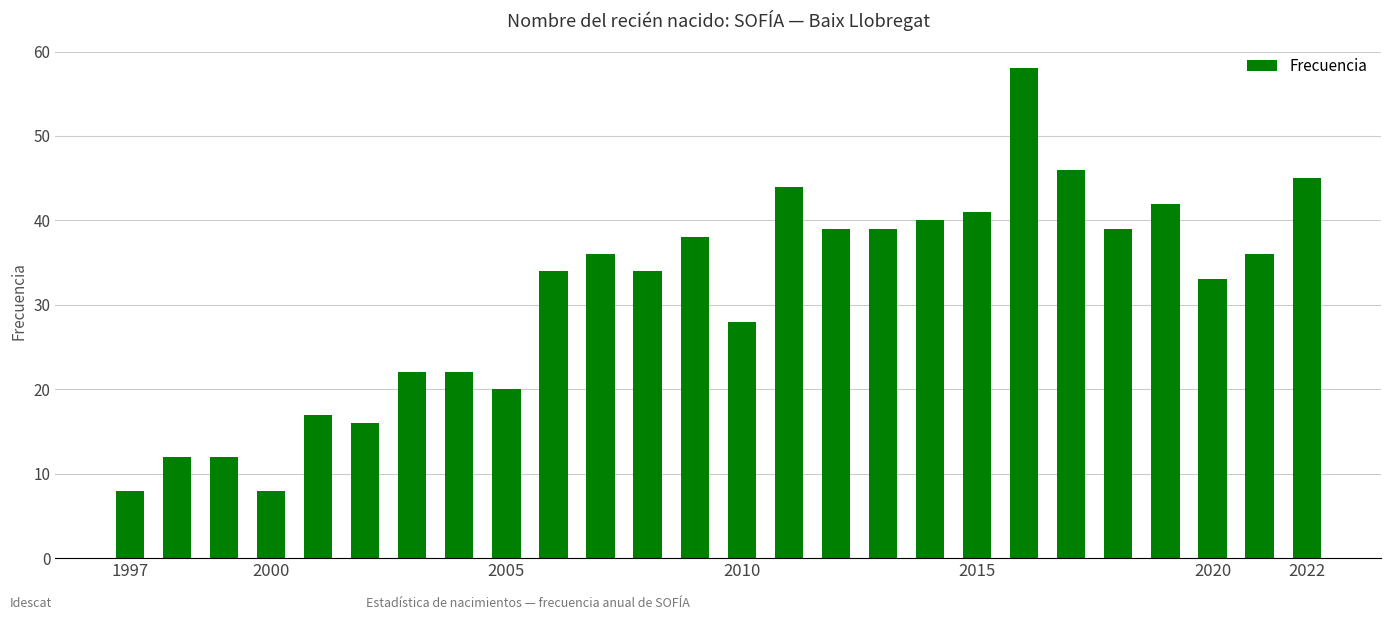

How many bars are there in total?

26